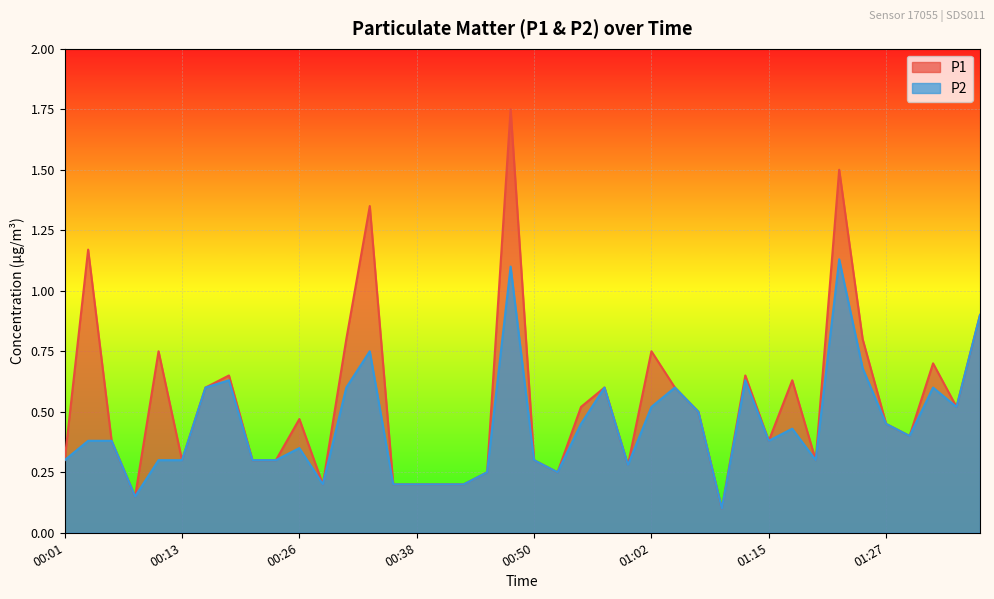

True or false: P1 and P2 intersect in this chart.

False